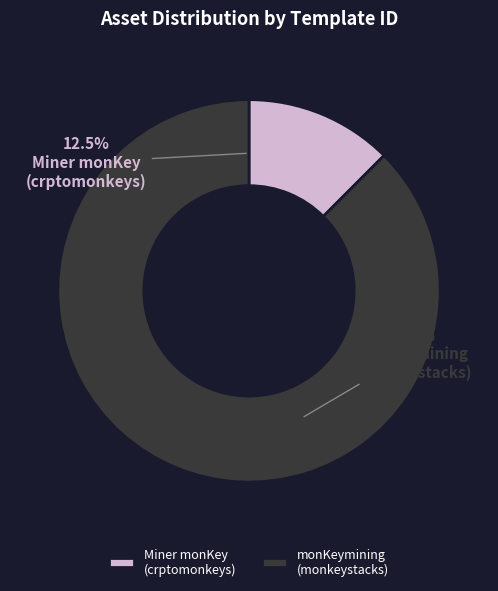

Which slice is the smallest?

Miner monKey (crptomonkeys)